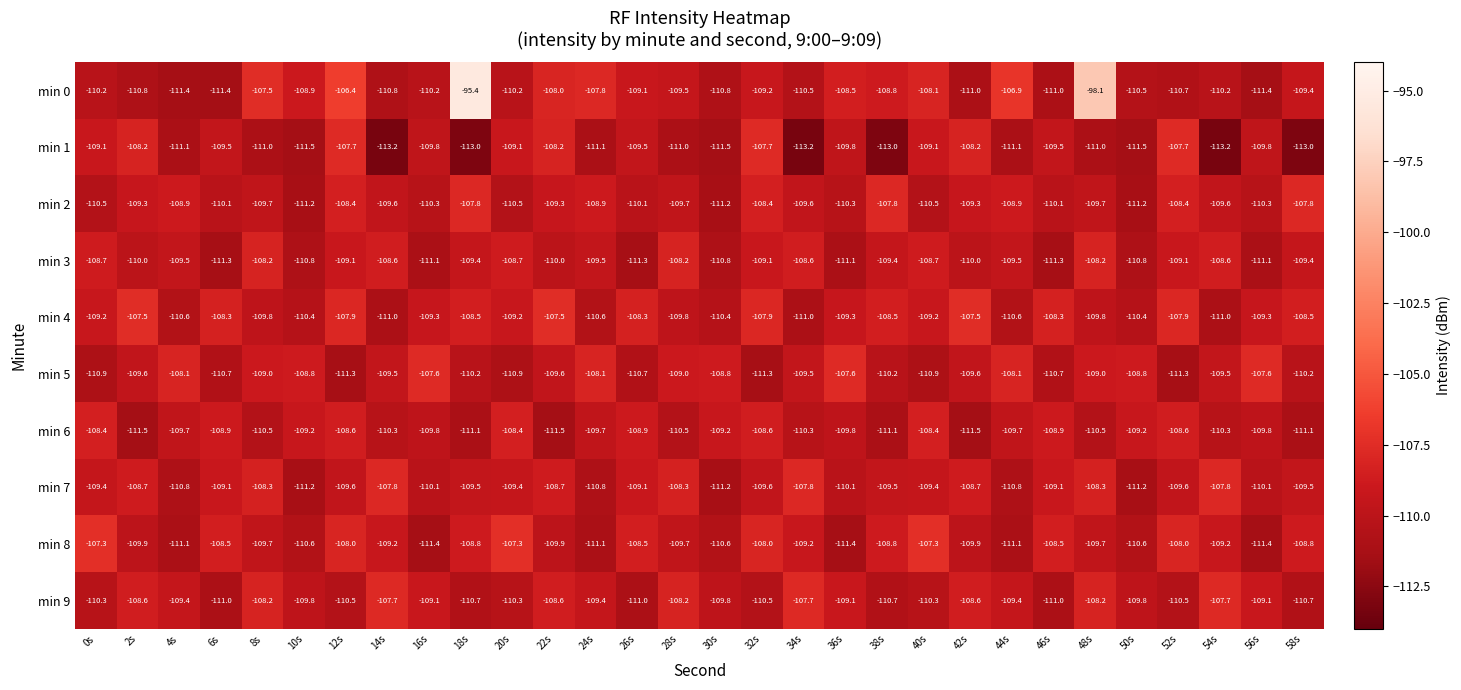

The value of min 8 at 44s is -76.5. True or false?

False